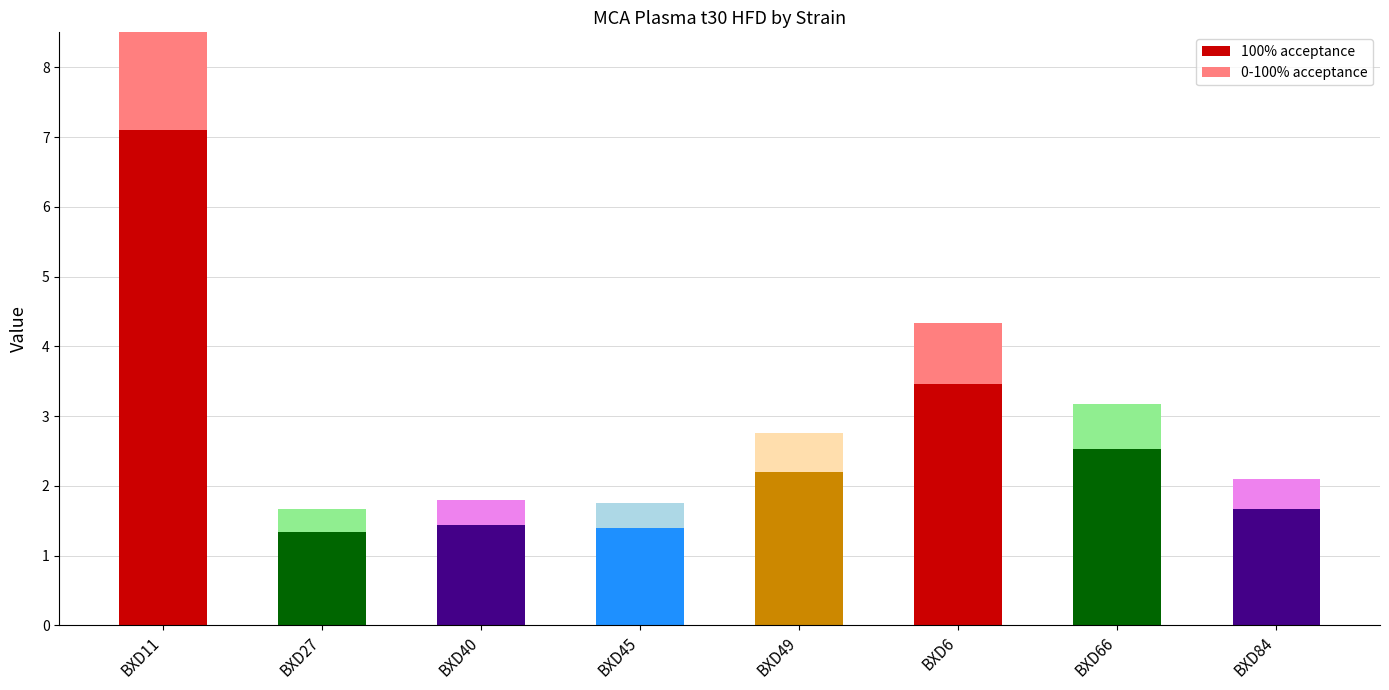

Count the number of data series in this chart.

2